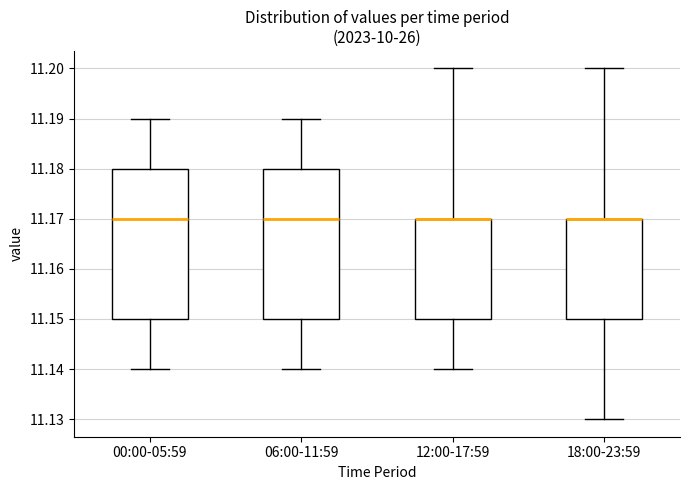

Reading left to right, transcribe this box plot: for each box, give where its median line is, the range the box spans, and where its two whiskers end, as read against the y-axis. The values are not printed on the chart, so give them approximately, as read against the axis.

00:00-05:59: median 11.17, box 11.15 to 11.18, whiskers 11.14 to 11.19
06:00-11:59: median 11.17, box 11.15 to 11.18, whiskers 11.14 to 11.19
12:00-17:59: median 11.17 (drawn on the box's upper edge), box 11.15 to 11.17, whiskers 11.14 to 11.20
18:00-23:59: median 11.17 (drawn on the box's upper edge), box 11.15 to 11.17, whiskers 11.13 to 11.20